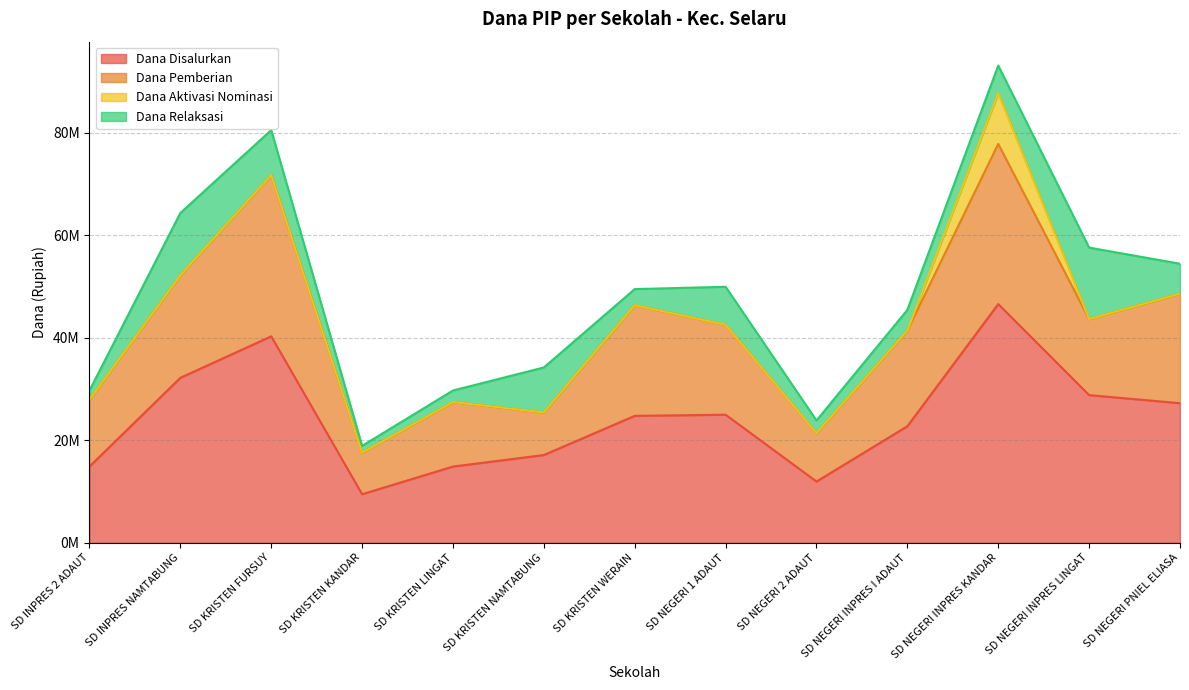

List the series in order of their overall mean, lowest first.

Dana Aktivasi Nominasi, Dana Relaksasi, Dana Pemberian, Dana Disalurkan